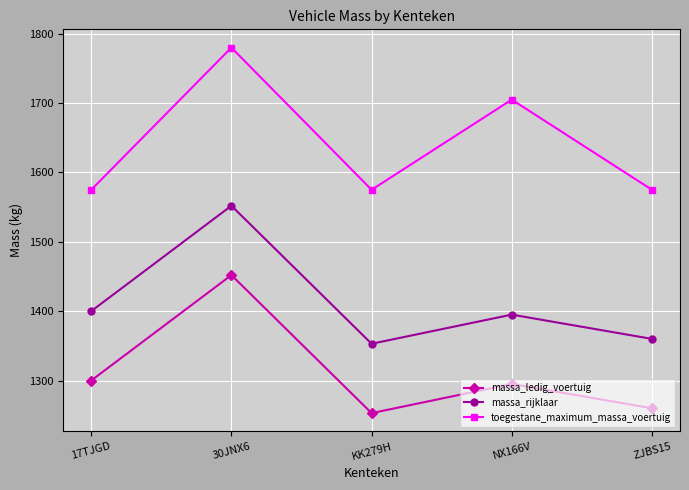

What is the minimum value for massa_rijklaar?

1353